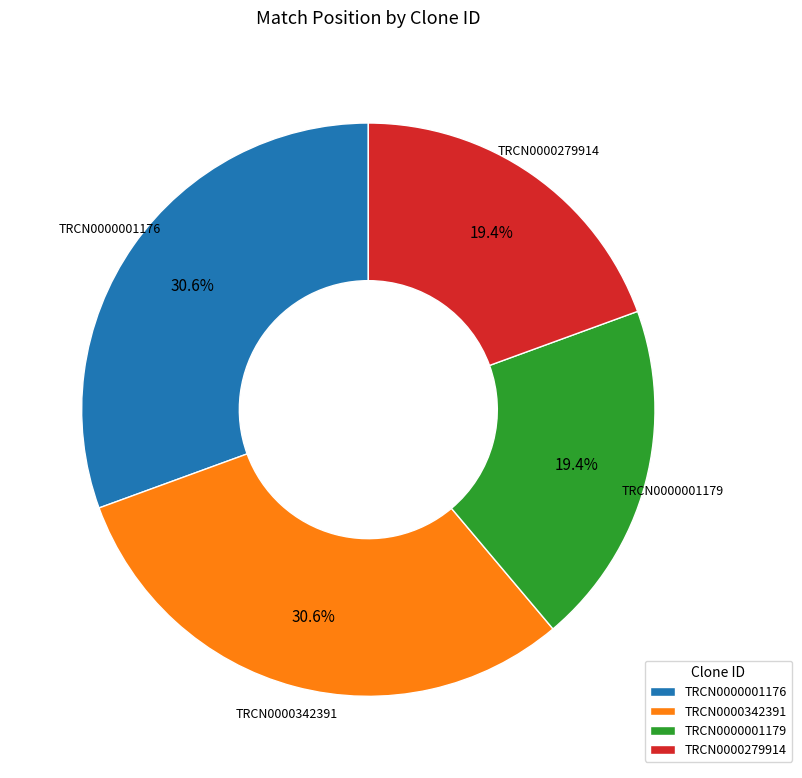

Do TRCN0000342391 and TRCN0000001176 together represent more than half of the pie?

Yes